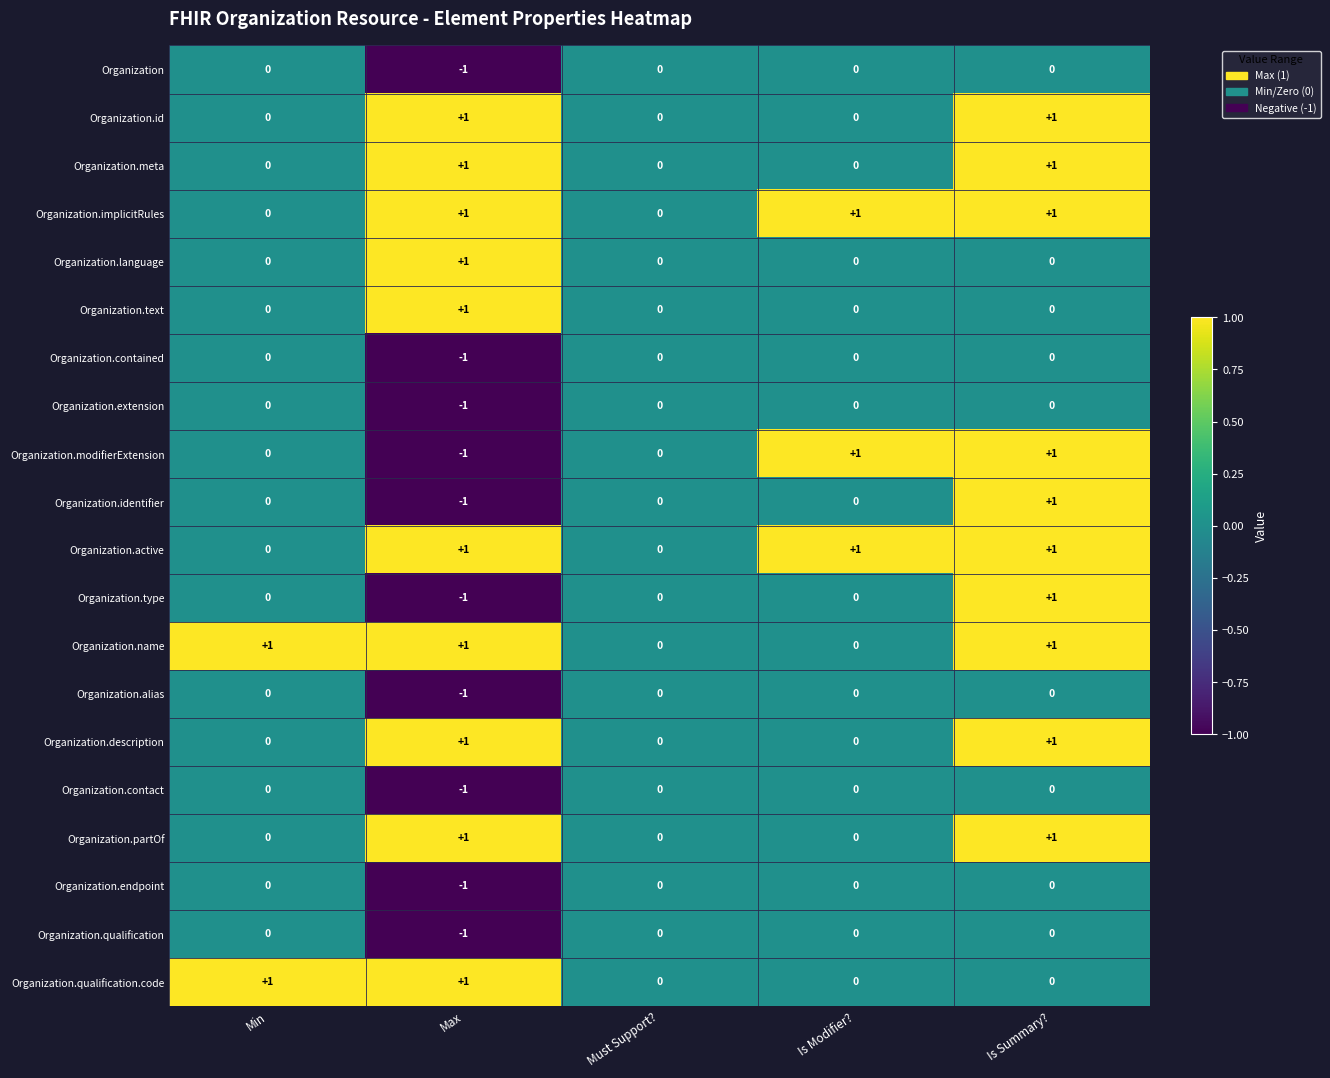

Is the value of Organization.extension at Must Support? greater than the value of Organization.meta at Max?

No